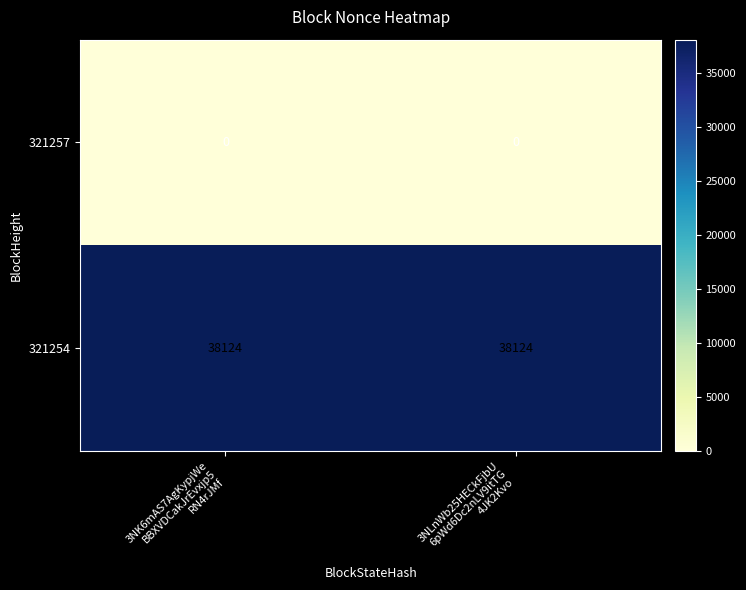

Reading left to right, list all the values displayed in this chart.

321257: 0	0
321254: 38124	38124